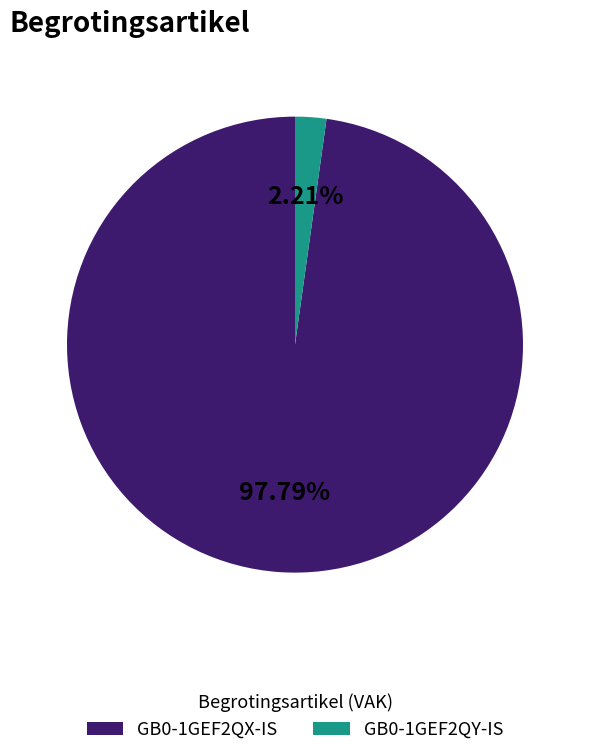

Is the sum of GB0-1GEF2QY-IS and GB0-1GEF2QX-IS greater than half?

Yes